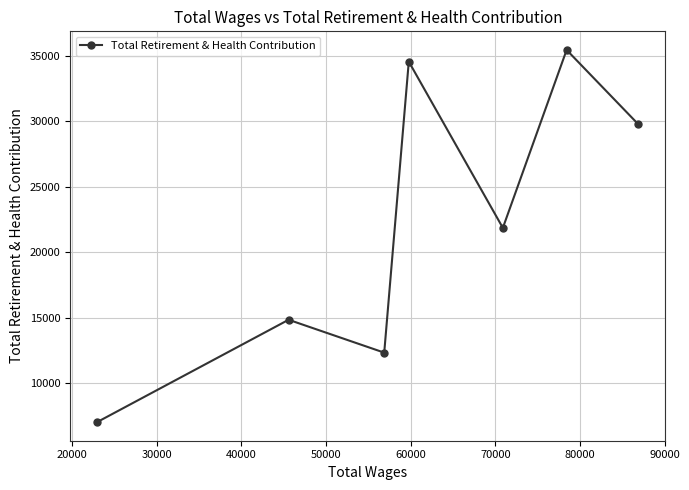

How many lines are shown in the chart?

1